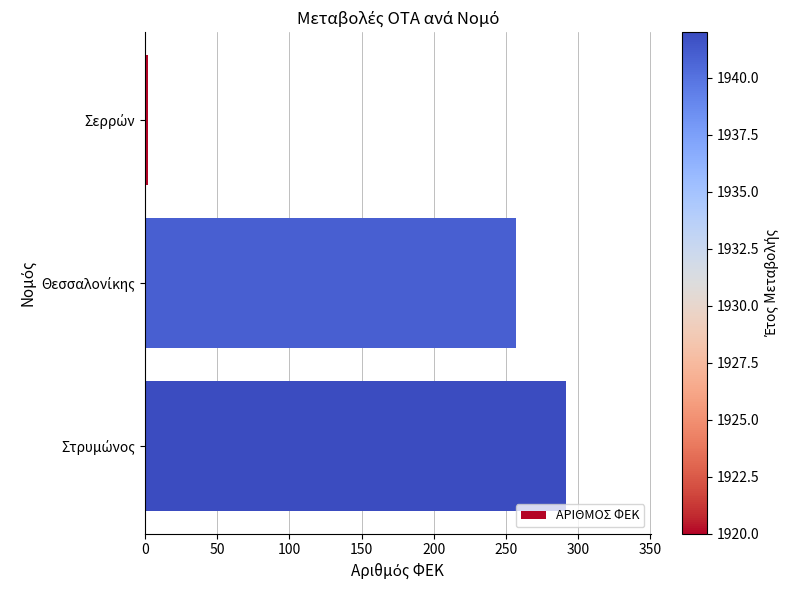

What is the average value?

184